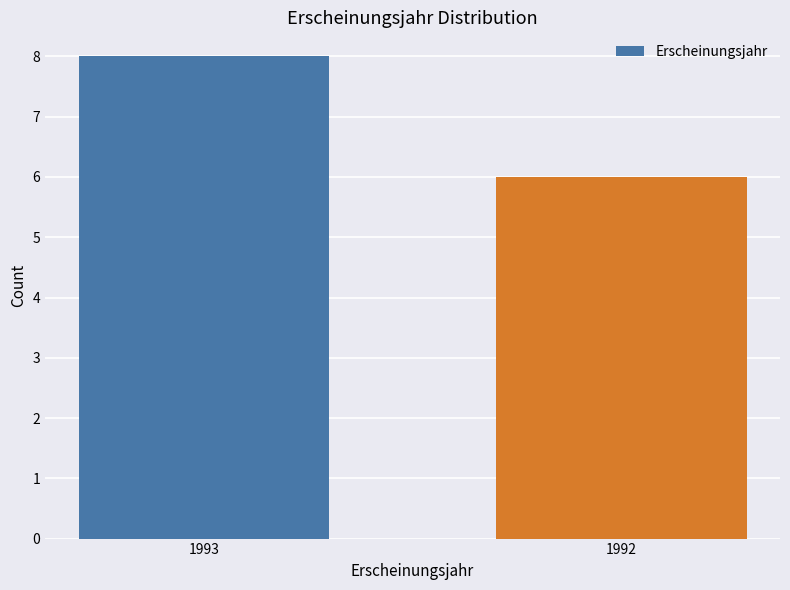

The chart shows a value of 13 at 1993. True or false?

False